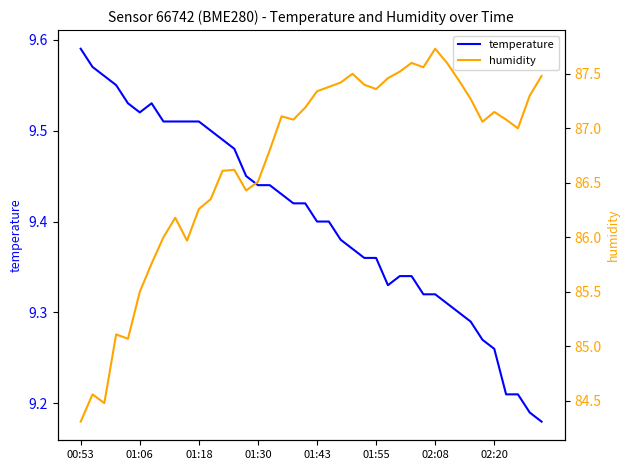

The value of temperature at 02:20 is 2.4. True or false?

False